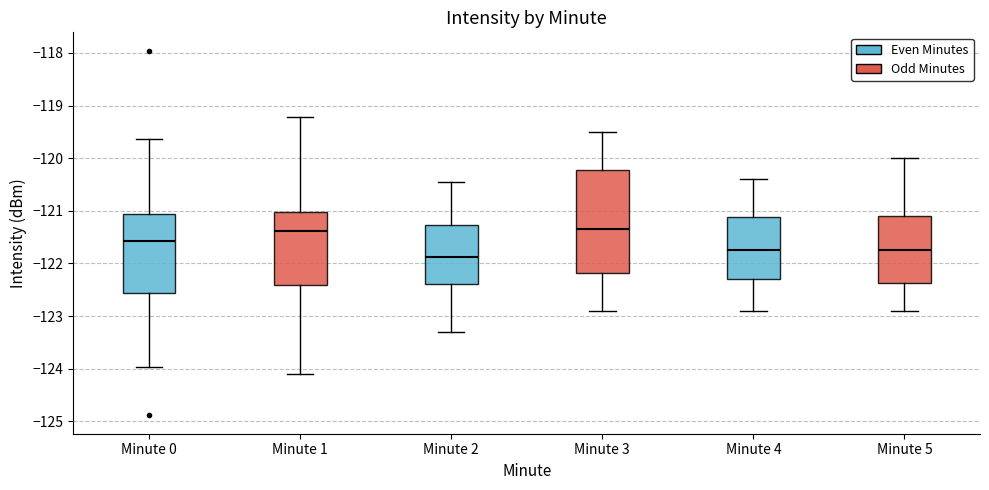

Where is the upper edge of the box for Minute 5 on the y-axis? The values are not printed on the chart, so give them approximately, as read against the axis.

-121.1